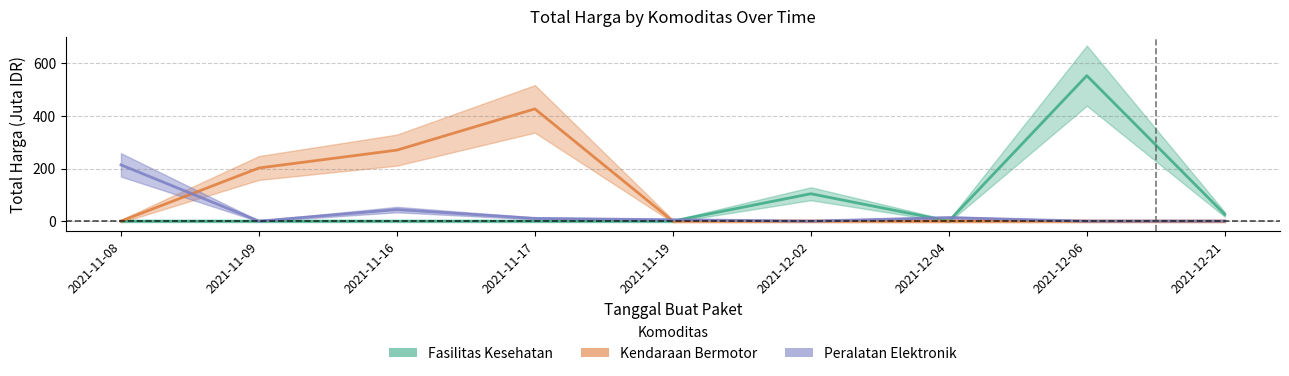

What is the sum of the Peralatan Elektronik values at 2021-11-17 and 2021-12-02?

10.4